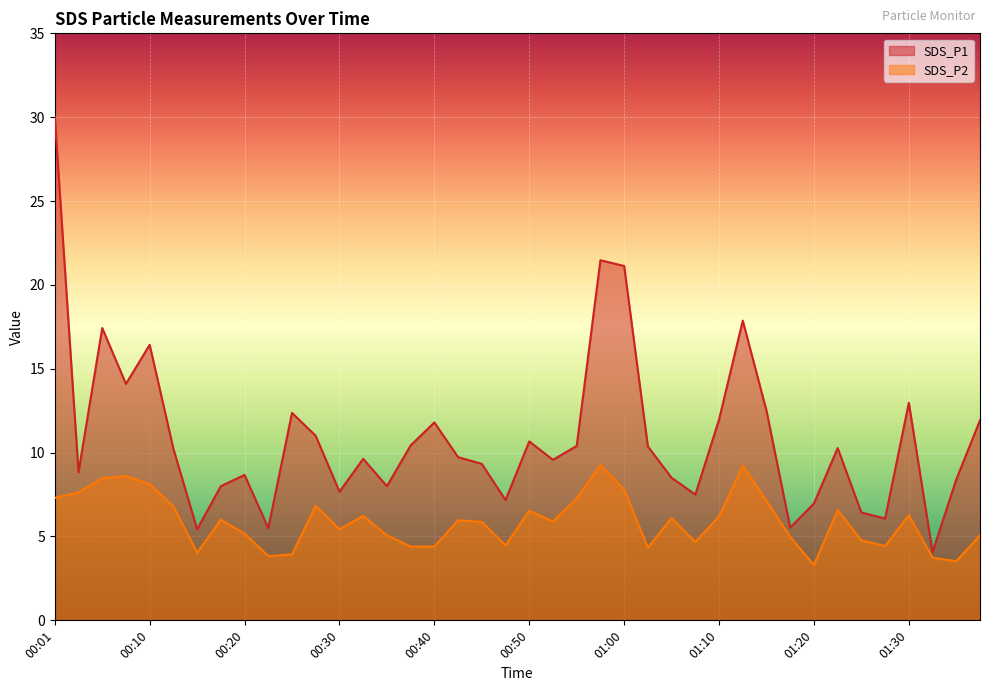

What is the label of the 24th point from the right?

00:40